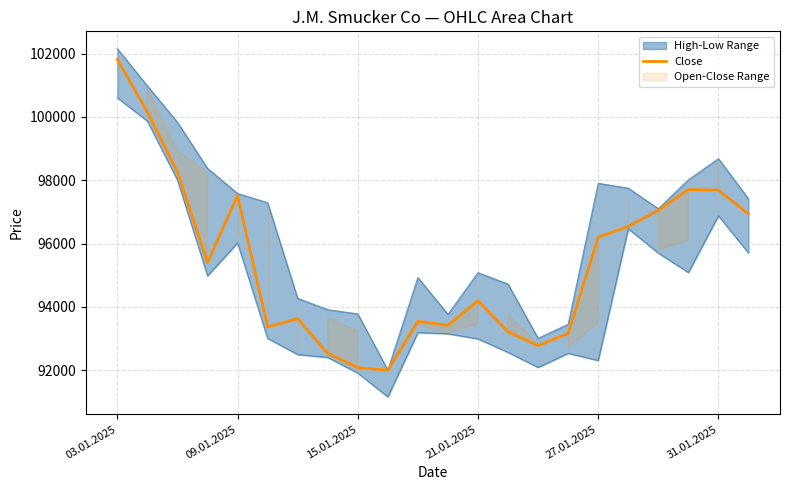

What is the minimum value for Close?

92000